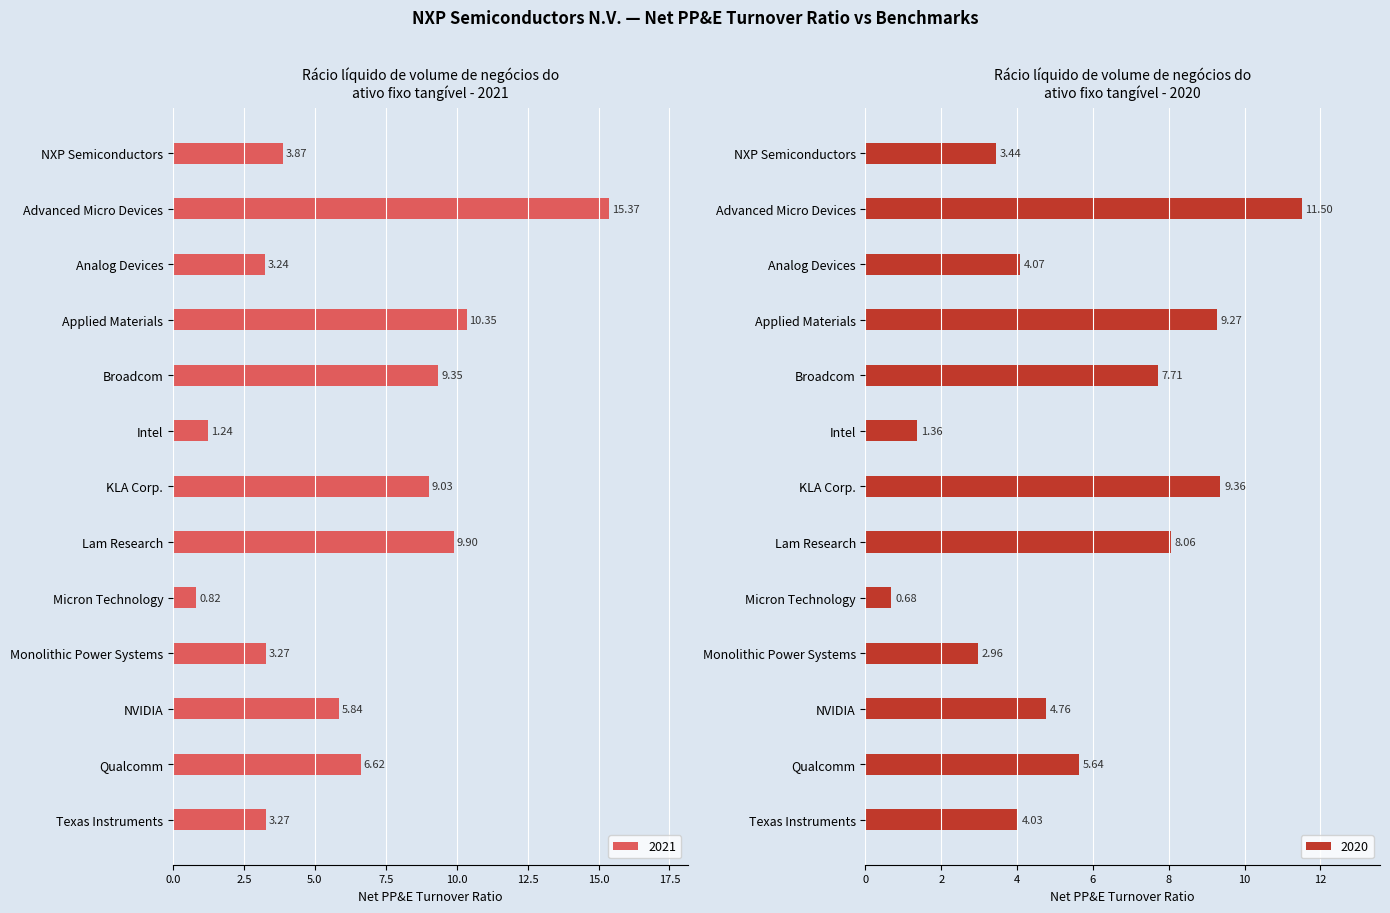

What position from the right is NVIDIA?

3